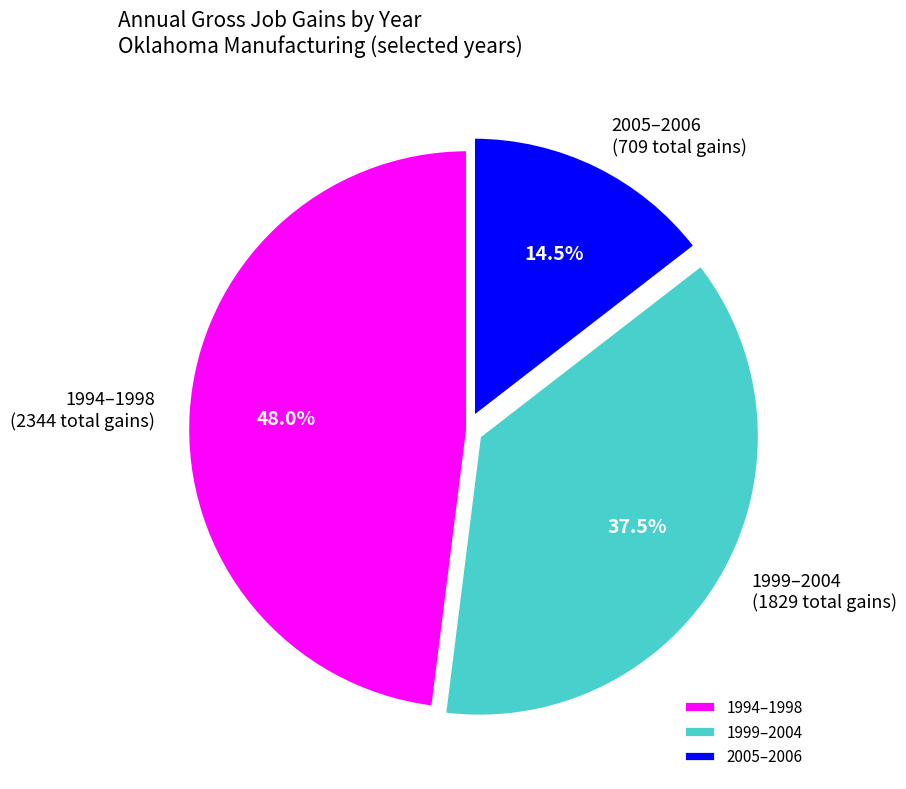

Which slice is the largest?

1994–1998